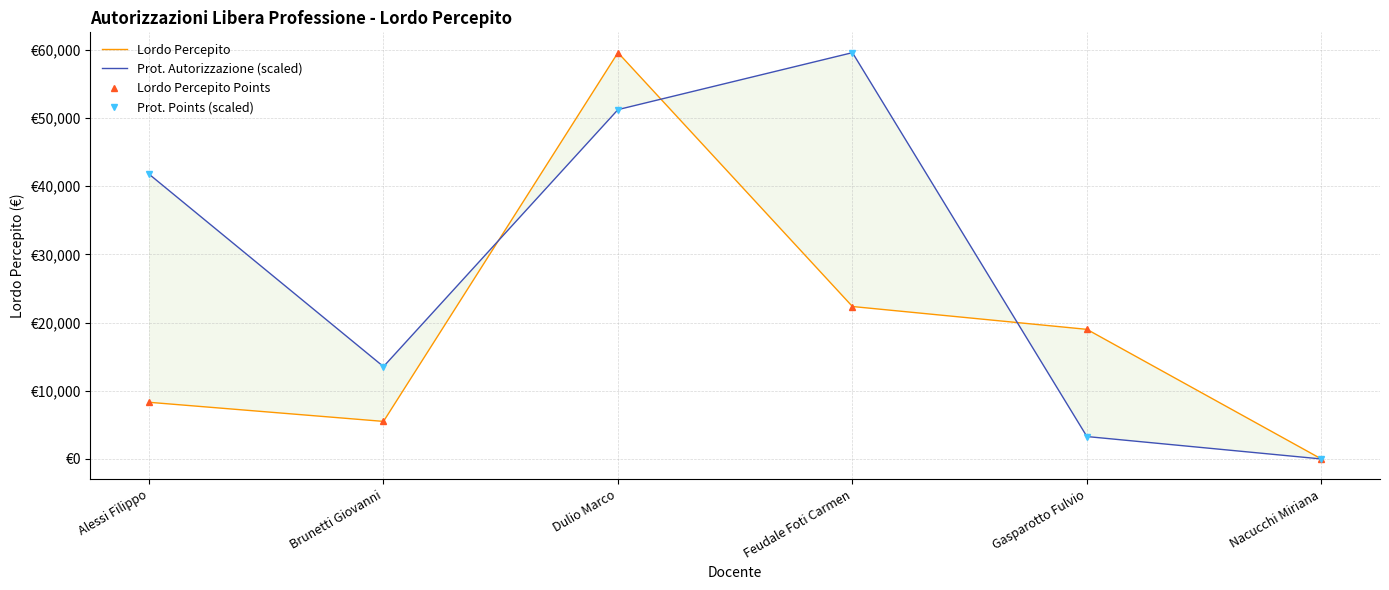

Between Alessi Filippo and Feudale Foti Carmen, which series saw the biggest shift?

Prot. Autorizzazione (scaled)